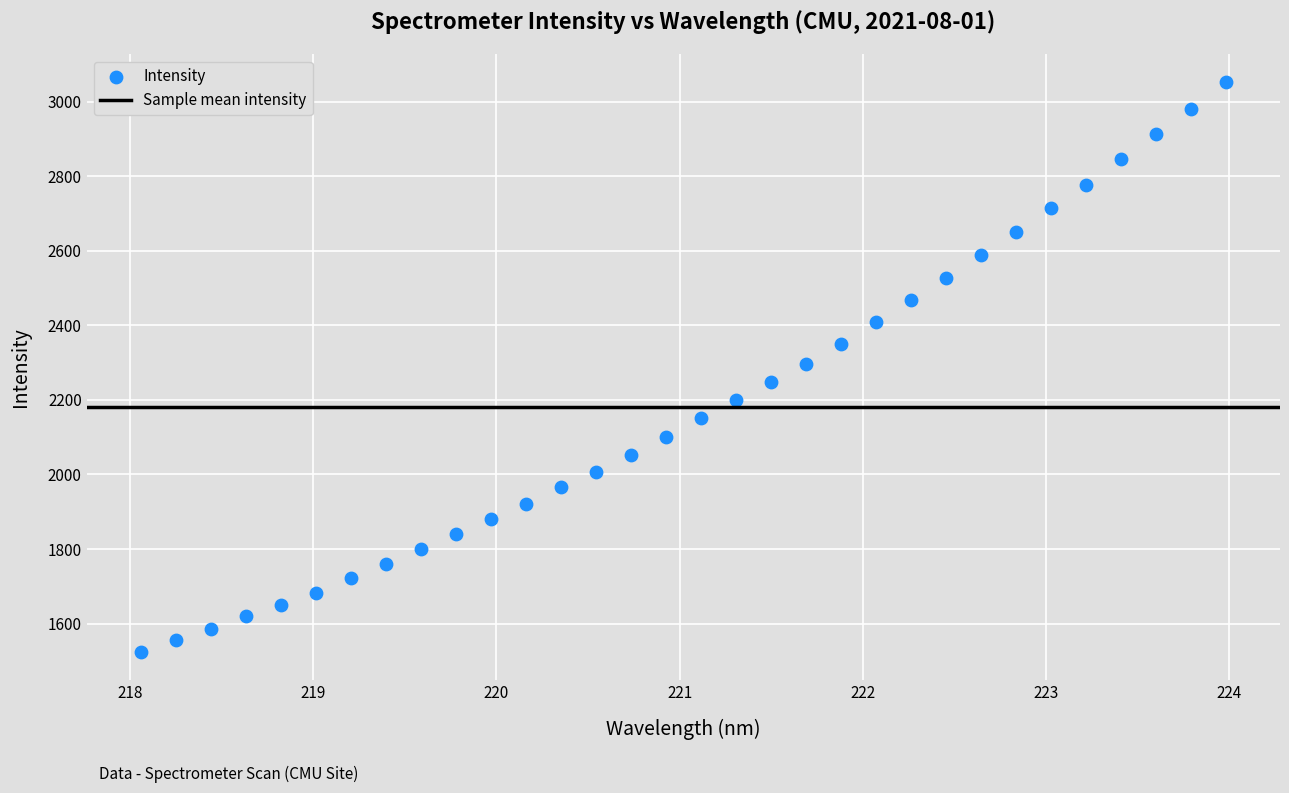

What is the range of X values (max minus min)?

5.9